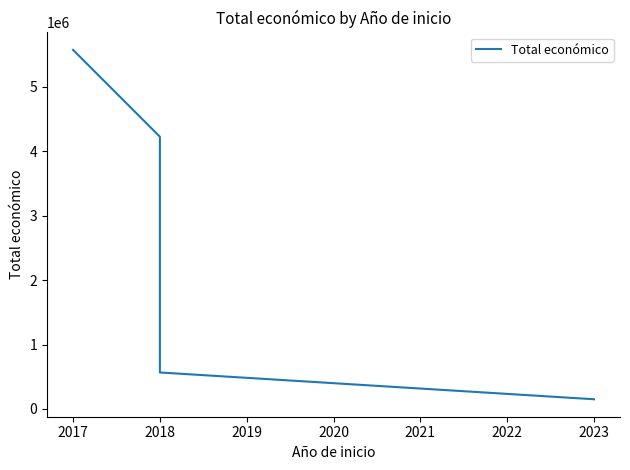

True or false: there are more than 1 points higher than both neighbors.

False